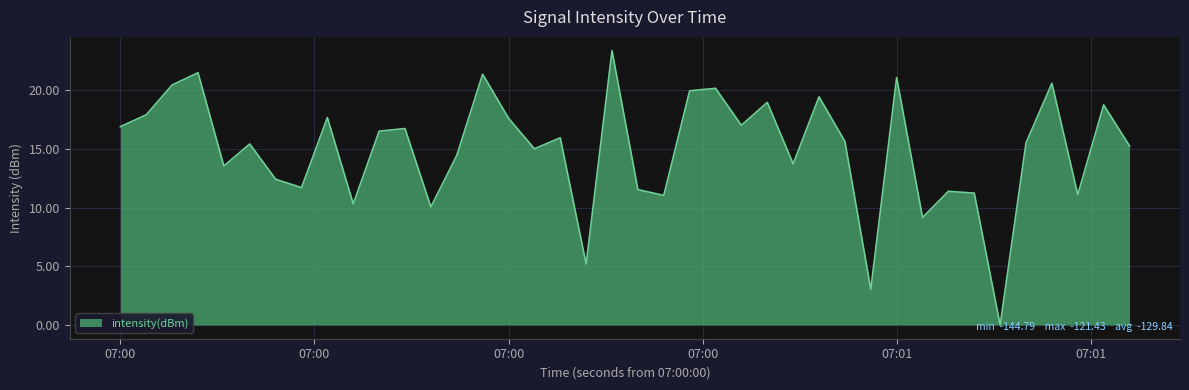

What is the difference between the maximum and minimum values?

23.4